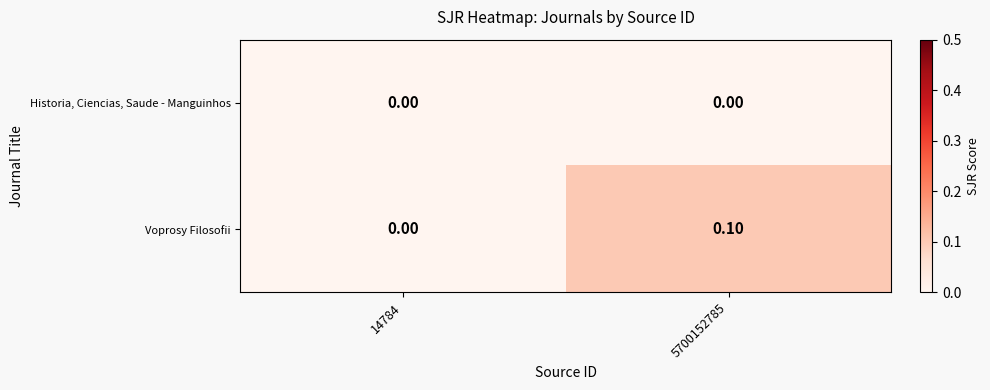

Rank the series by their average value, from highest to lowest.

Voprosy Filosofii, Historia, Ciencias, Saude - Manguinhos